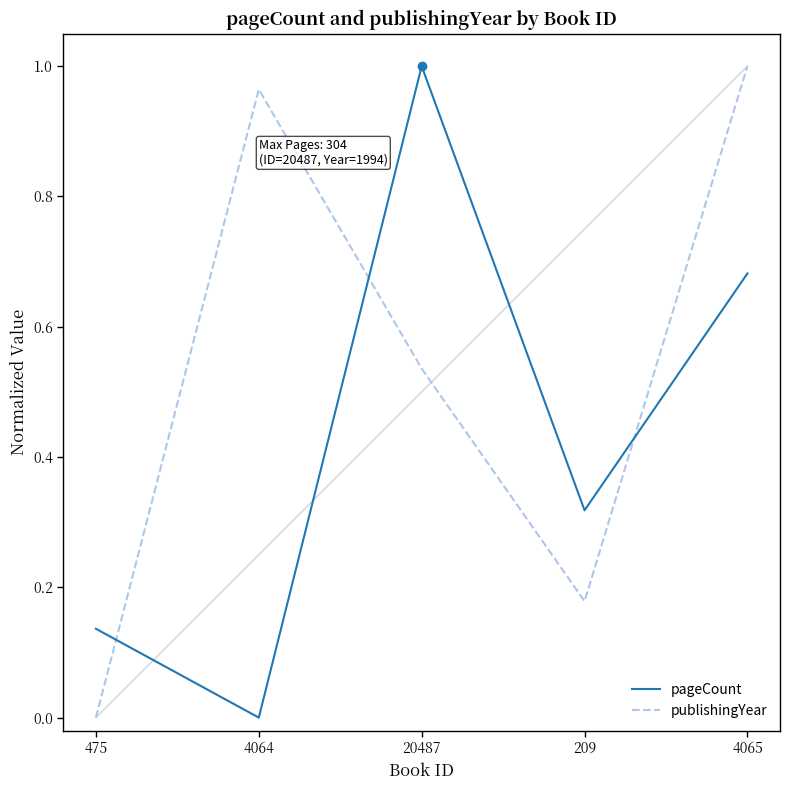

At which label does publishingYear reach its minimum?

475